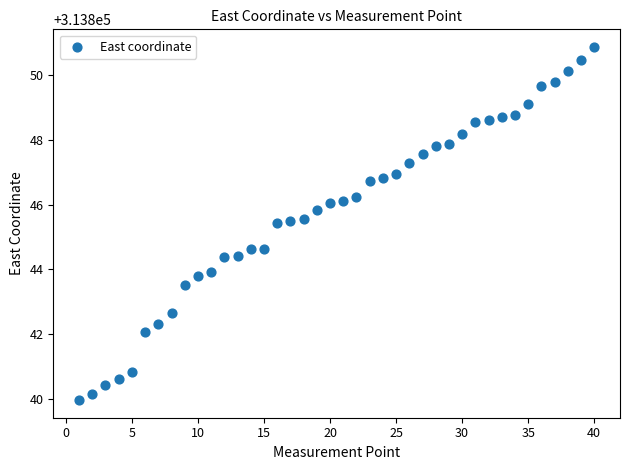

What is the range of X values (max minus min)?

39.0